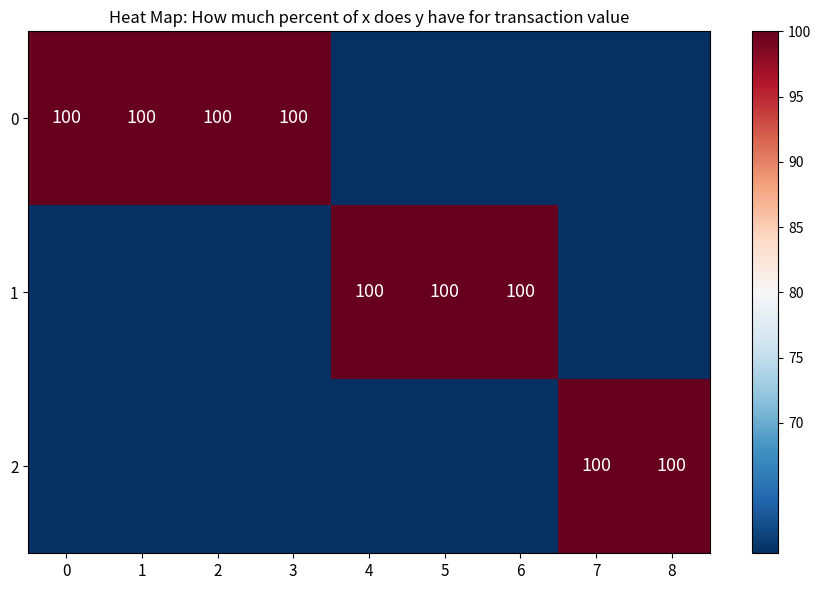

True or false: 1 has a value of 178 at 6.

False